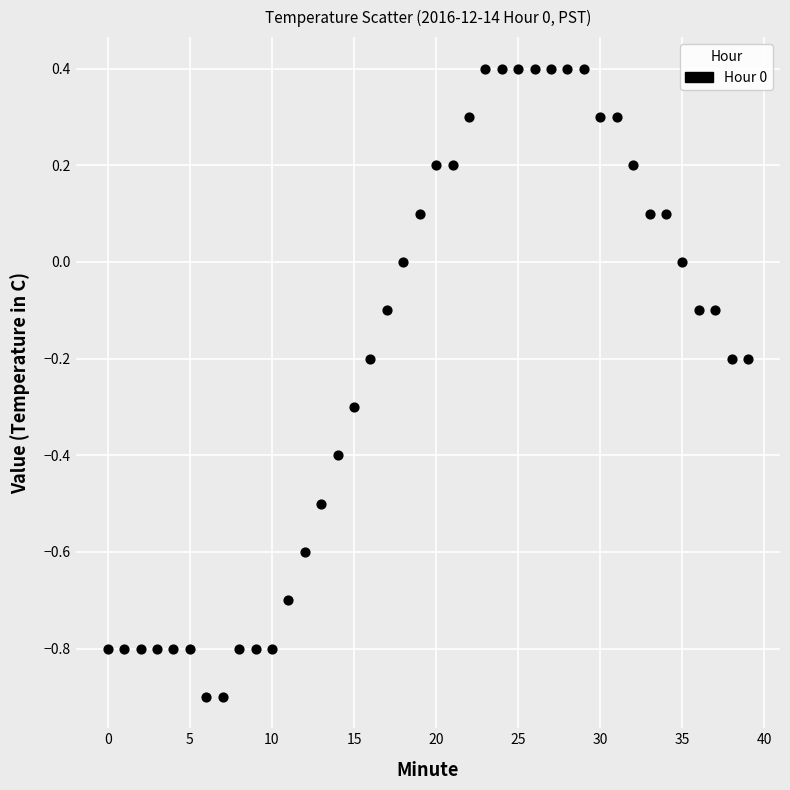

What is the range of Y values (max minus min)?

1.3